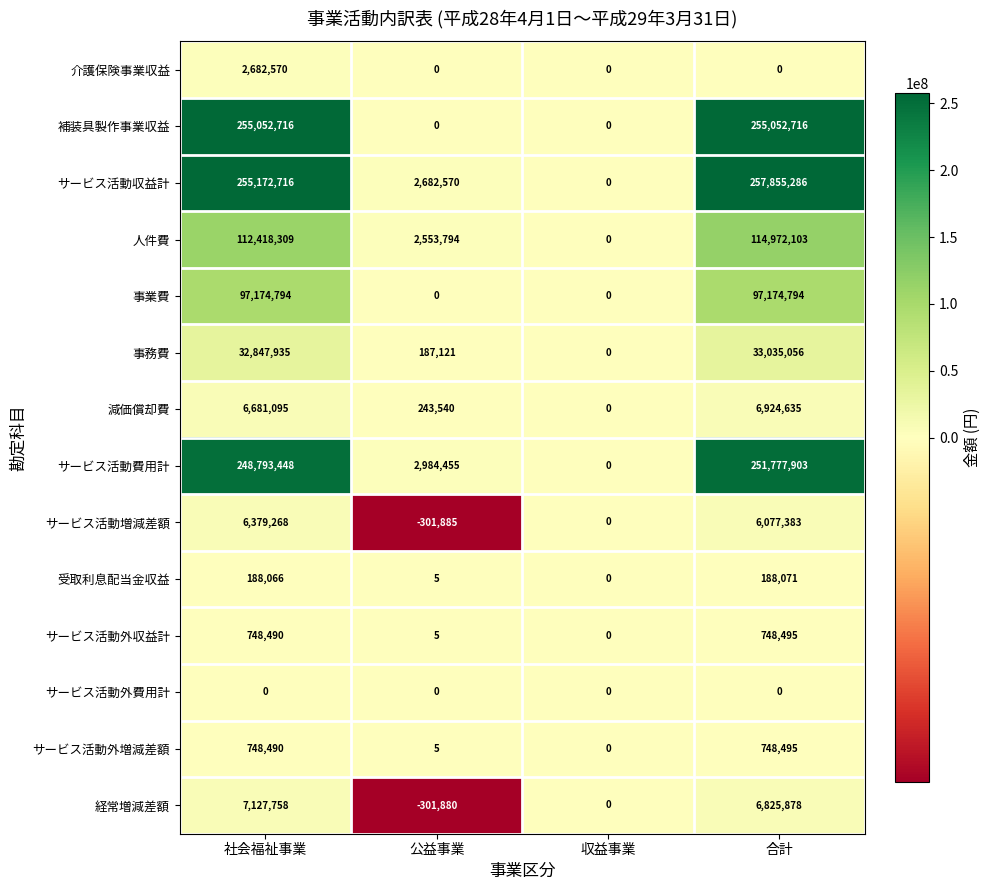

Which series has the largest total across all categories?

サービス活動収益計